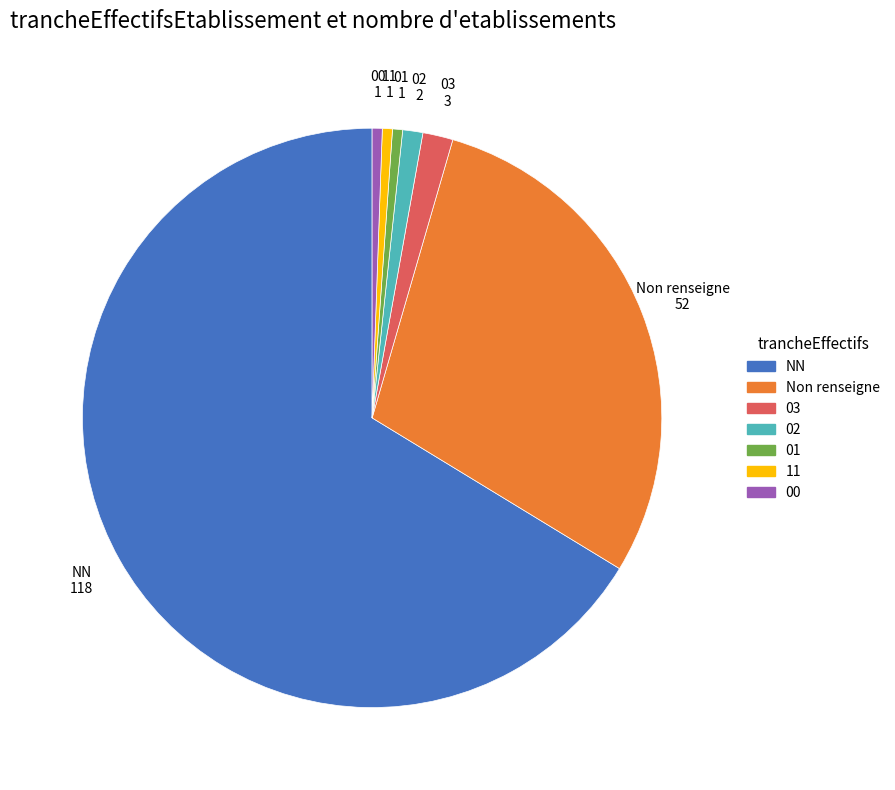

Which slice is the largest?

NN